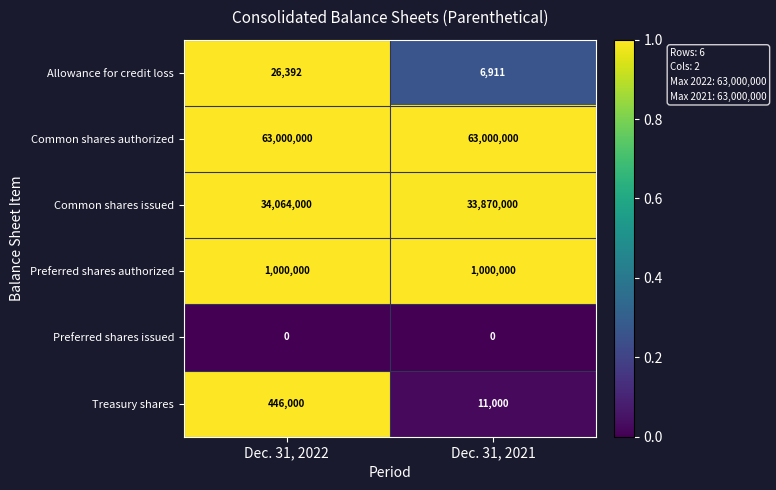

The value of Treasury shares at Dec. 31, 2022 is 446000. True or false?

True